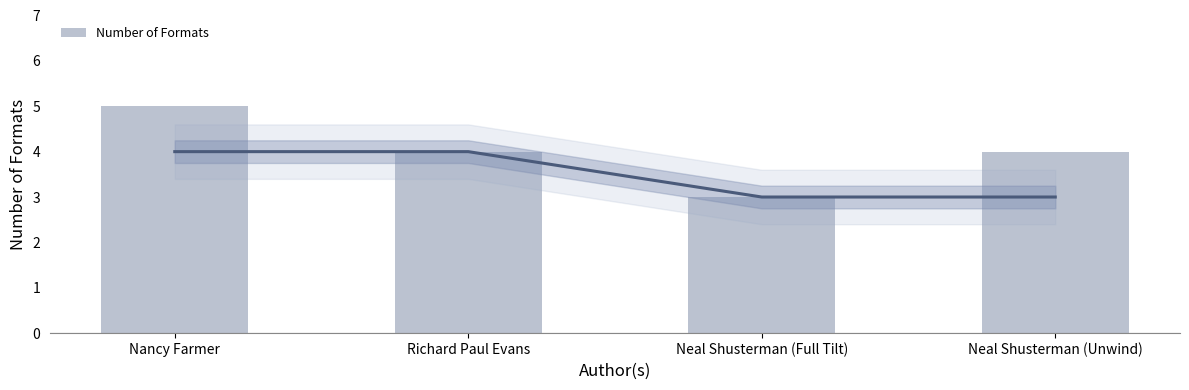

What is the average value?

4